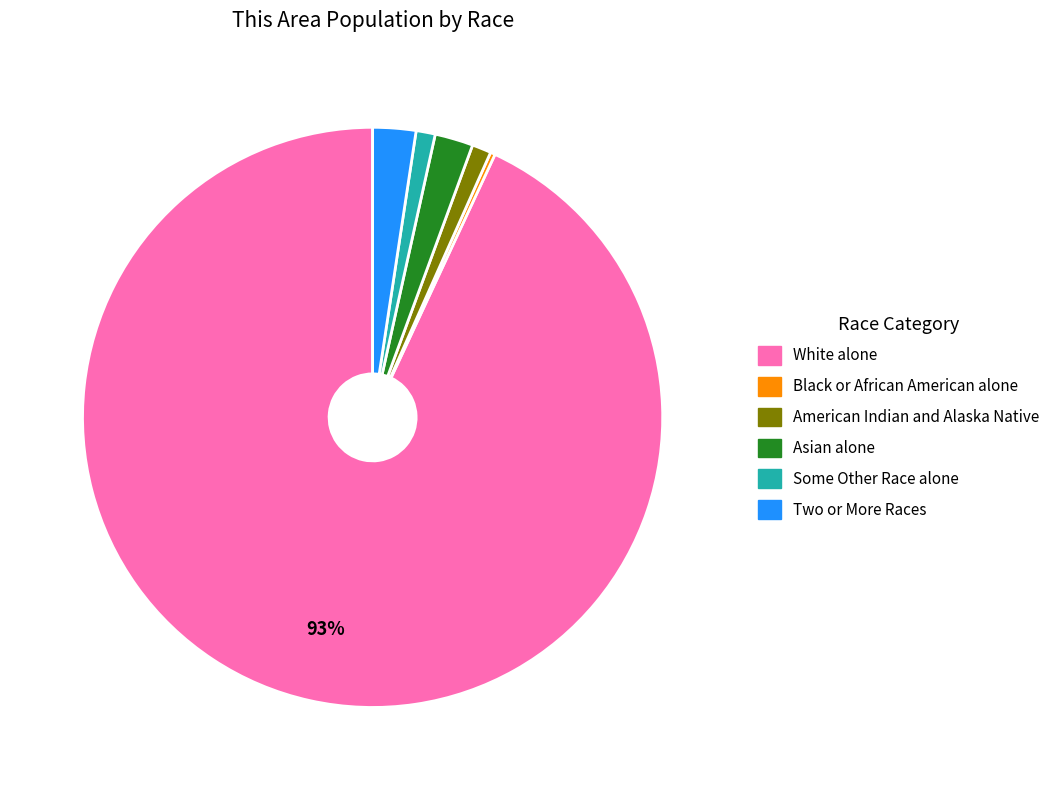

Is there a majority slice in this chart?

Yes